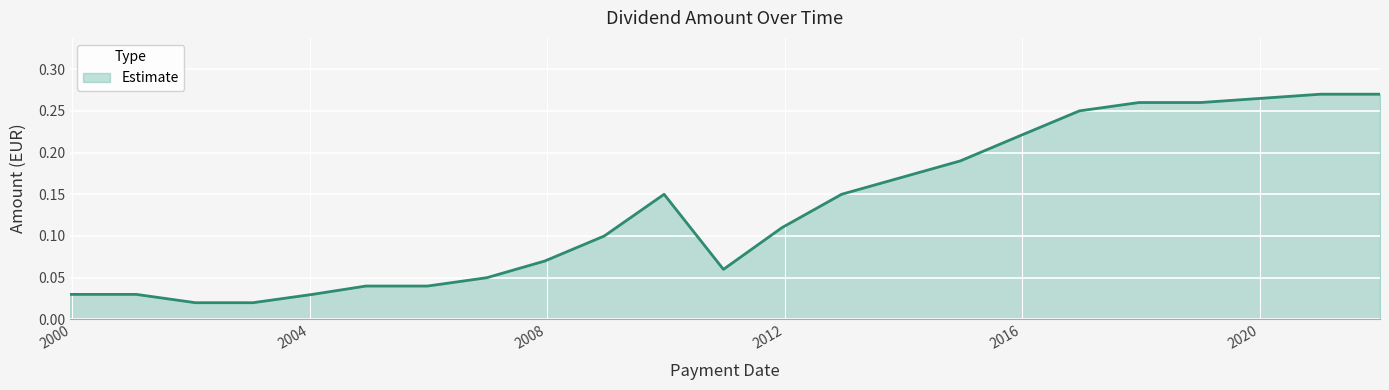

What is the sum of all values?

2.8